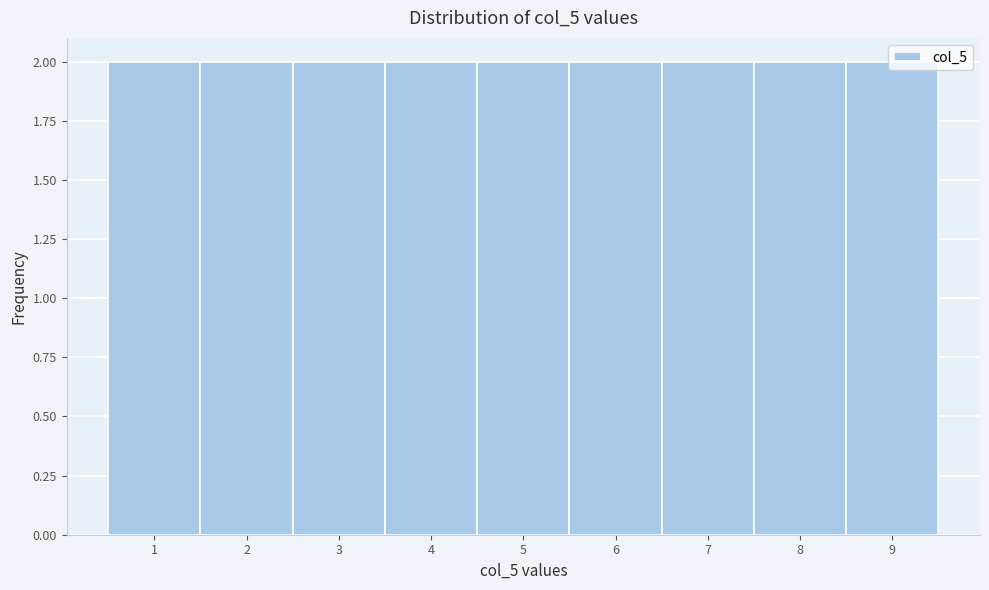

Reading left to right, transcribe this chart: for each bar, give the range it covers on the x-axis and its height. The values are not printed on the chart, so give them approximately, as read against the axis.

0.5 to 1.5: 2
1.5 to 2.5: 2
2.5 to 3.5: 2
3.5 to 4.5: 2
4.5 to 5.5: 2
5.5 to 6.5: 2
6.5 to 7.5: 2
7.5 to 8.5: 2
8.5 to 9.5: 2